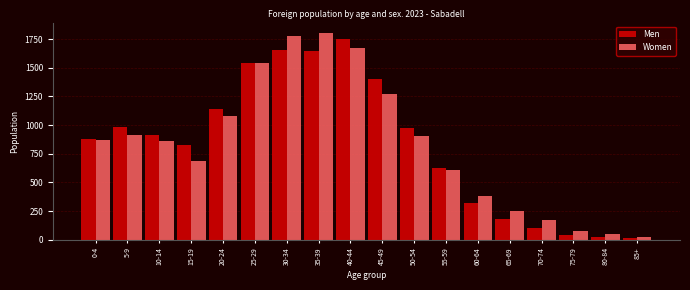

Which series changed the most between 60-64 and 85+?

Women